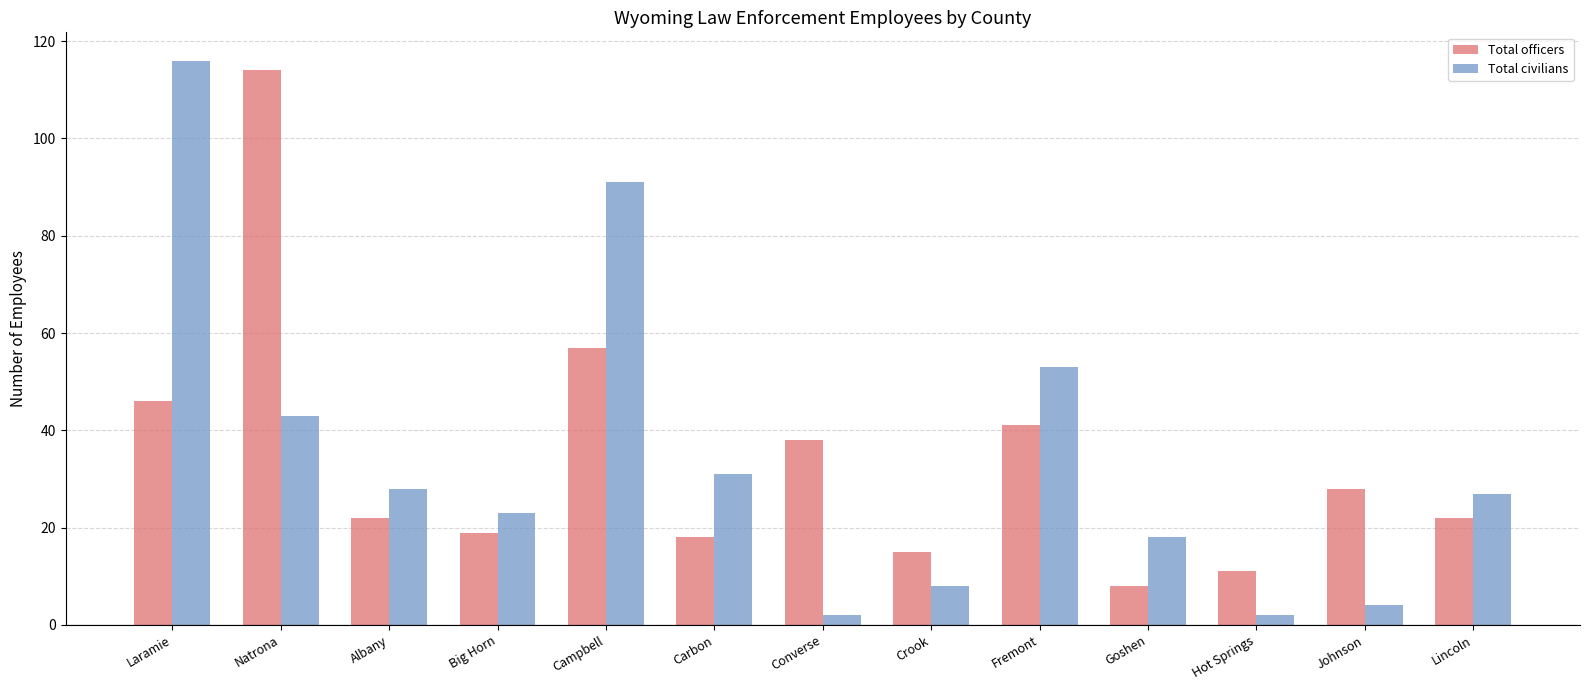

What is the sum of all Total civilians values?

446